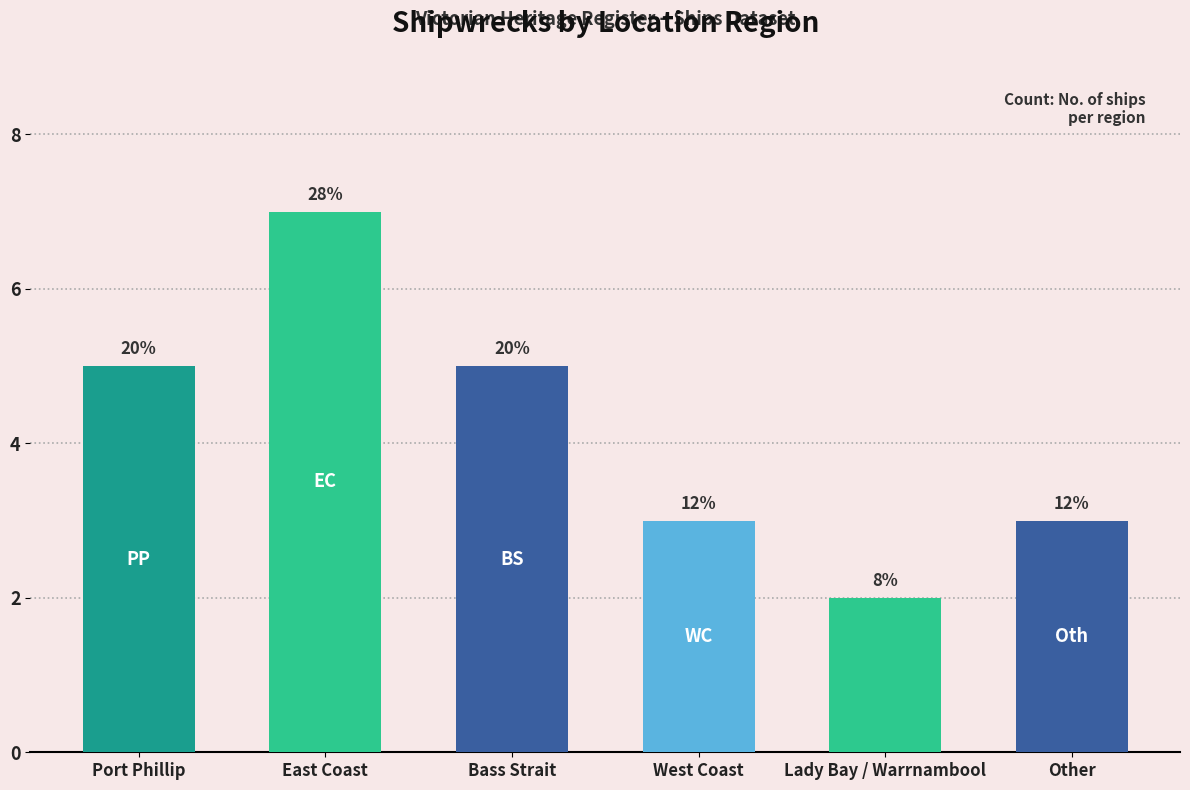

How many bars are there in total?

6